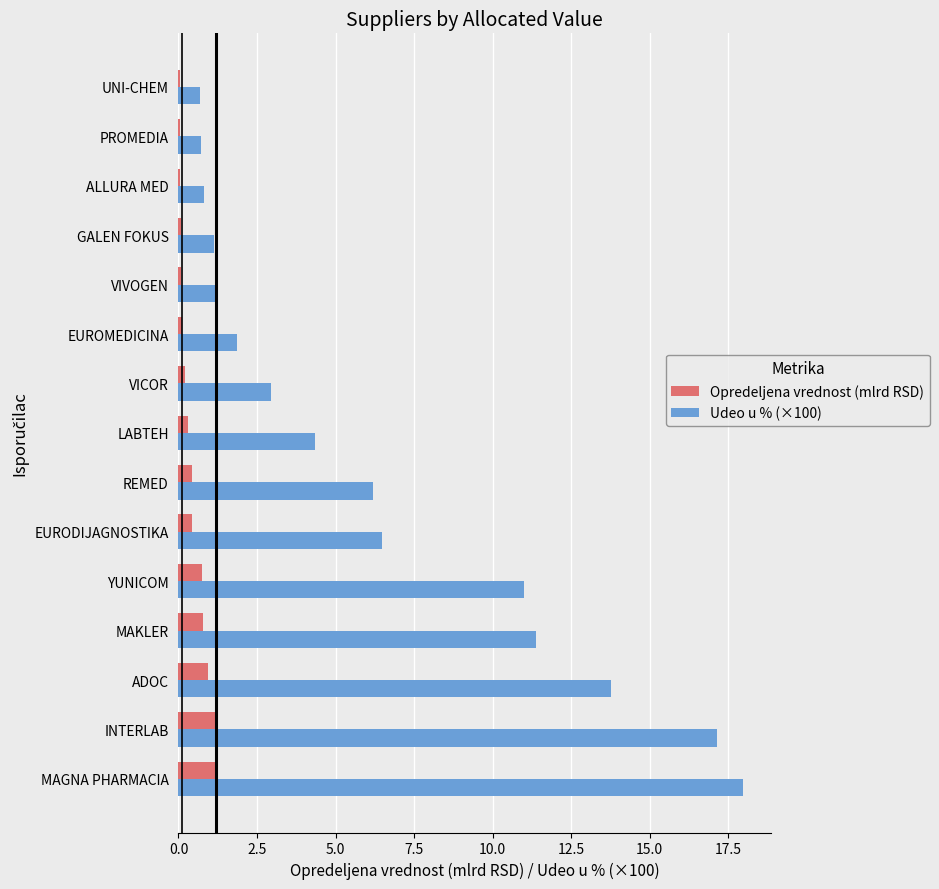

What is the approximate value of Udeo u % (×100) at EURODIJAGNOSTIKA?

6.5